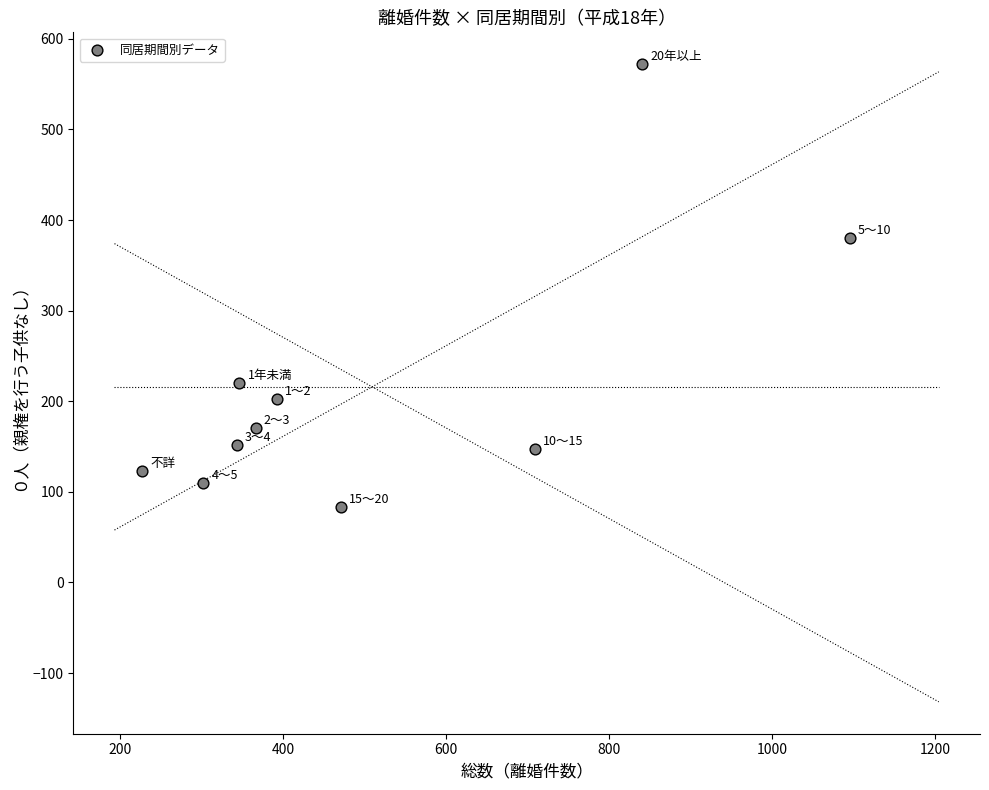

What is the range of X values (max minus min)?

868